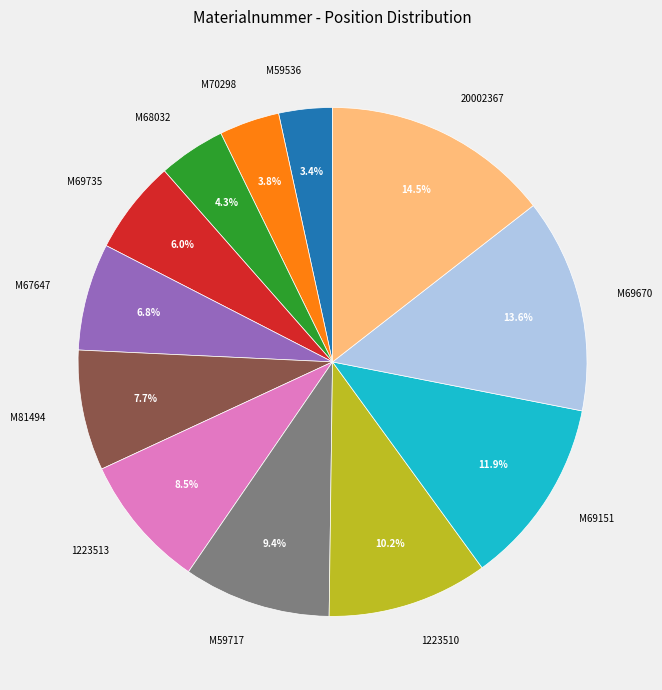

To the nearest percent, what is the combined percentage of M69670 and M67647?

20%